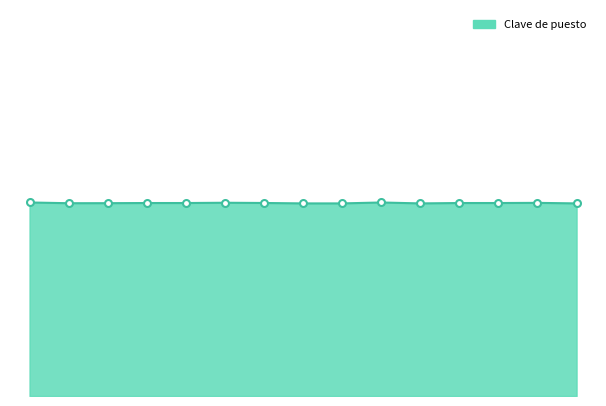

List the labels in order of value, largest first.

01/01/2018, 01/04/2018, 01/01/2018, 01/04/2018, 01/01/2018, 01/01/2018, 01/01/2018, 01/04/2018, 01/04/2018, 01/01/2018, 01/01/2018, 01/01/2018, 01/01/2018, 01/04/2018, 01/04/2018